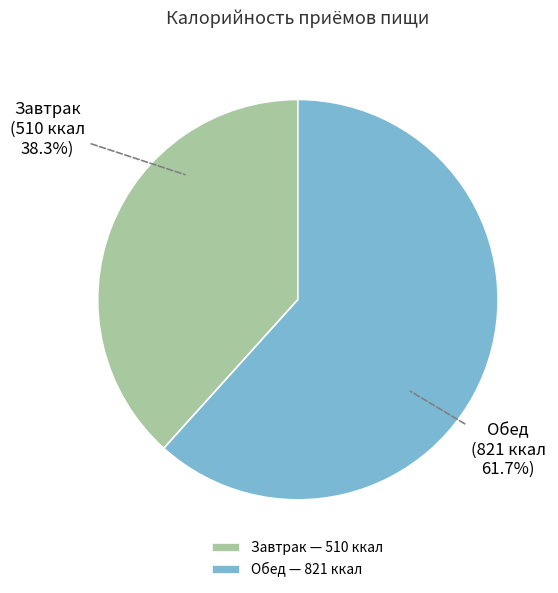

To the nearest percent, what is the difference between the Обед and Завтрак slice percentages?

23%